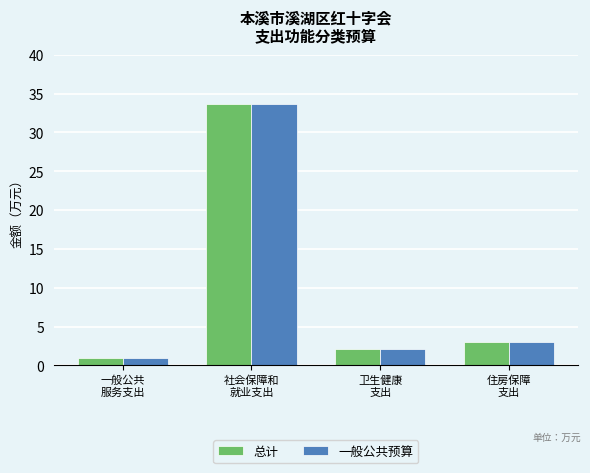

The 一般公共预算 series shows 0.9 at 一般公共
服务支出. True or false?

True